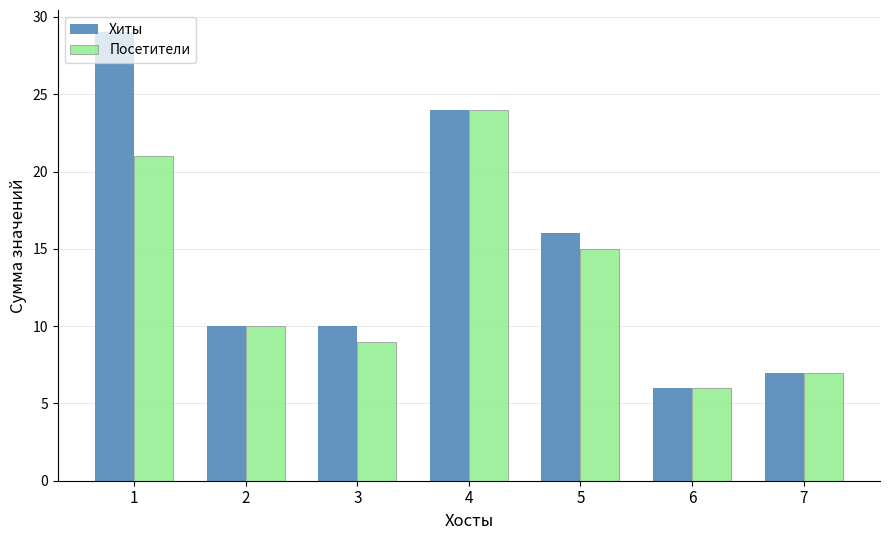

At which category is the sum across all series the highest?

1